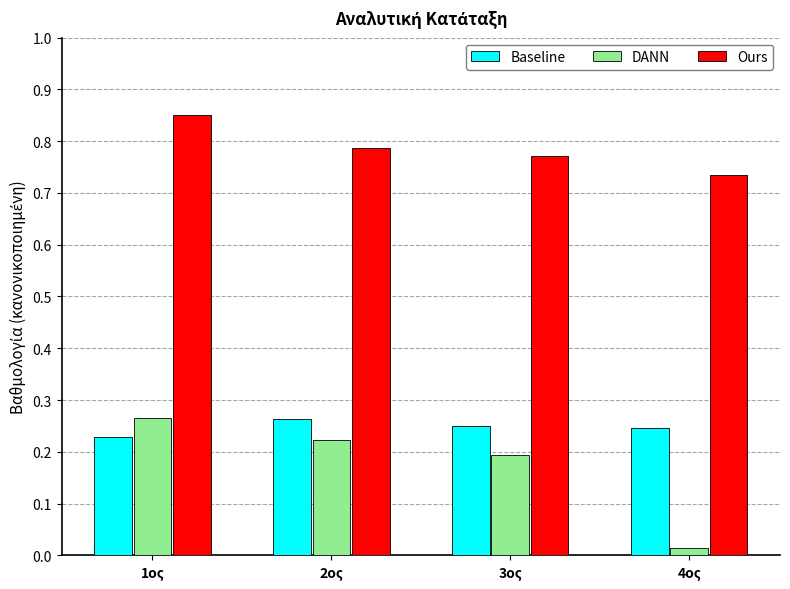

Rank the categories by DANN value from highest to lowest.

1ος, 2ος, 3ος, 4ος